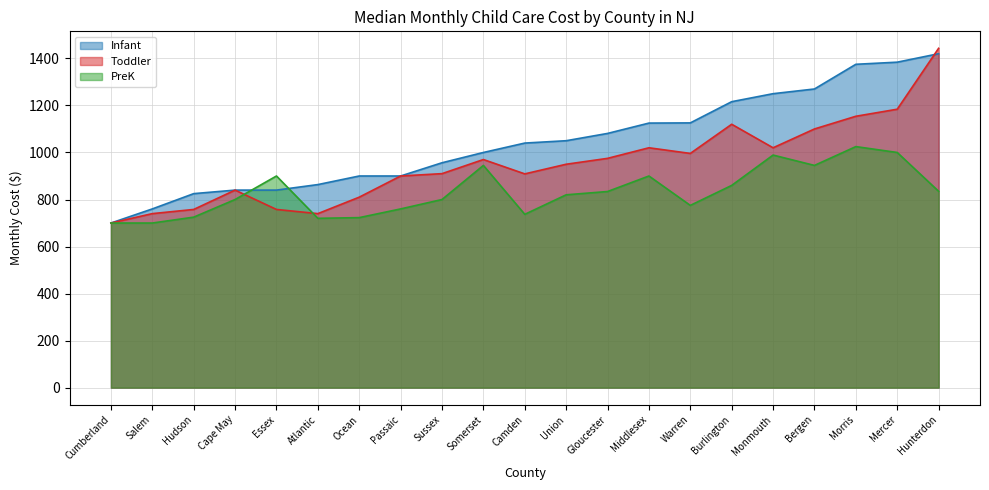

The value of PreK at Passaic is 273.2. True or false?

False